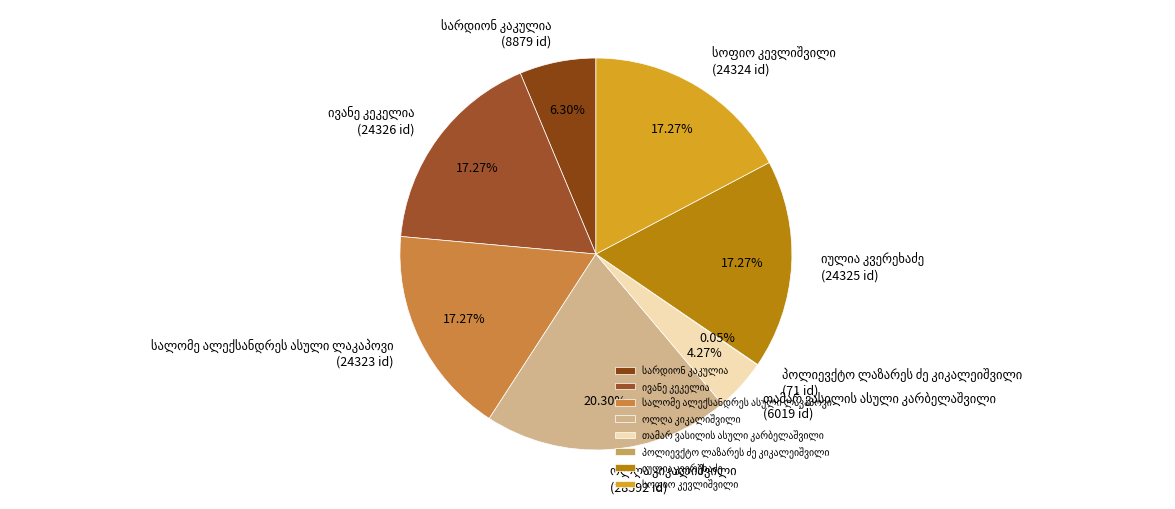

Is there a majority slice in this chart?

No